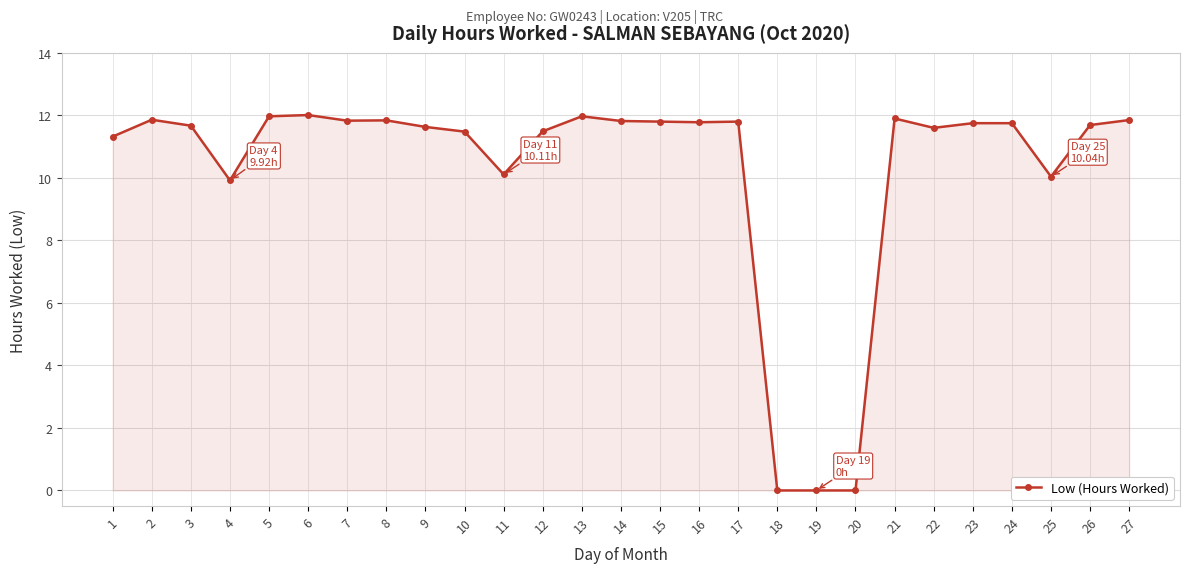

How many categories are shown in the chart?

27